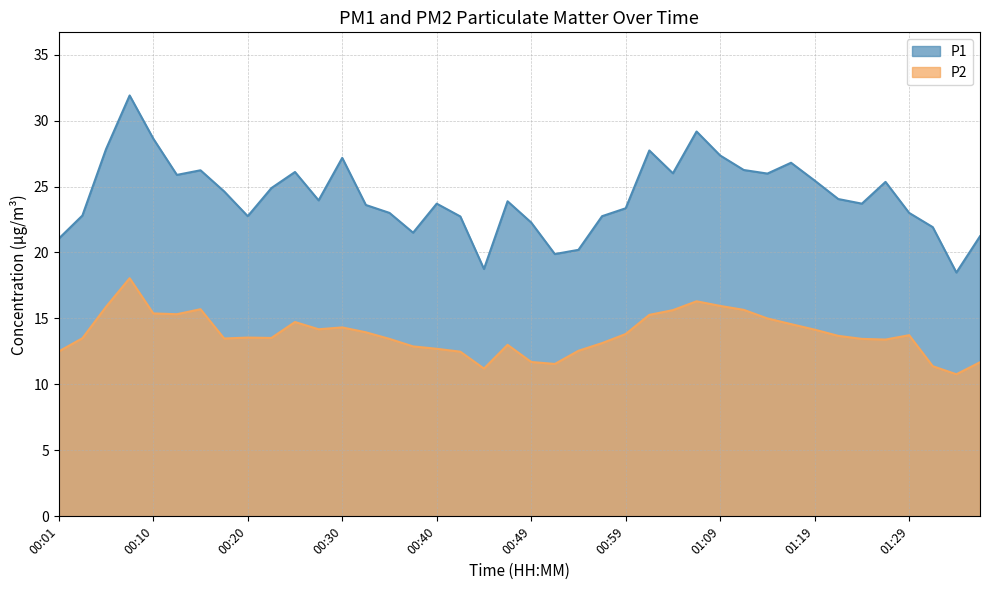

What is the difference between the second highest and minimum values in the P1 series?

10.7